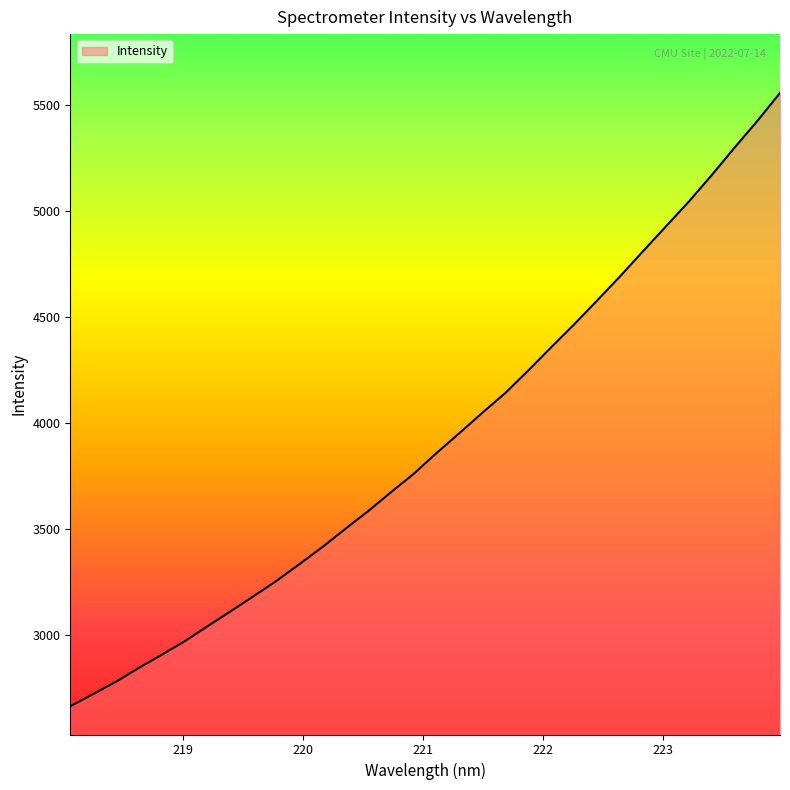

Count the number of categories in the chart.

32